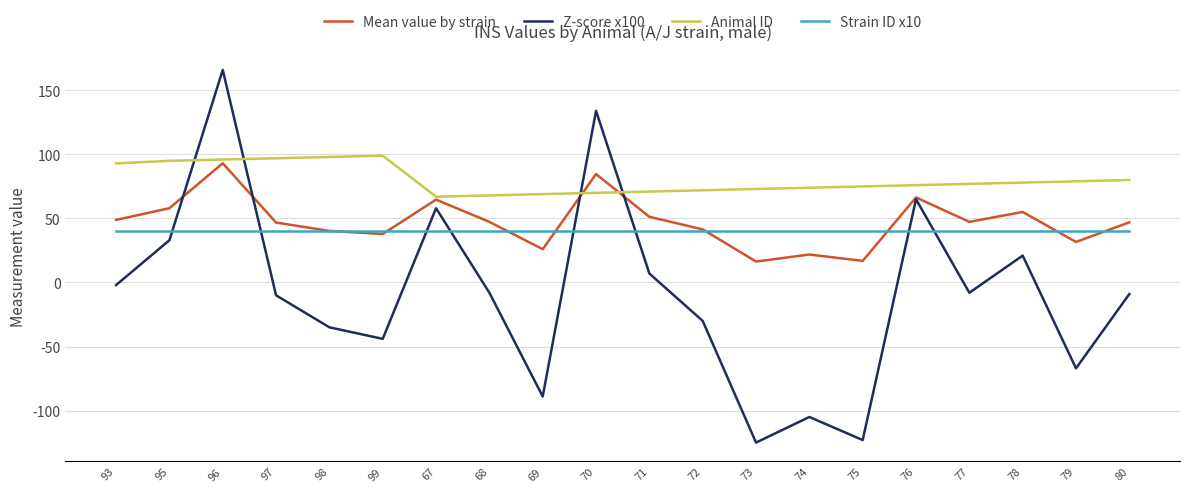

Does the chart have visible grid lines?

Yes